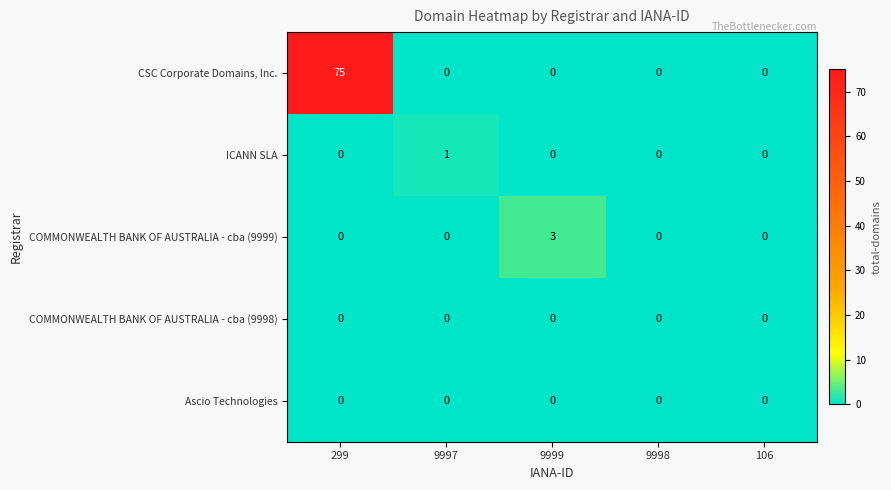

Reading left to right, transcribe all the data shown in this chart.

CSC Corporate Domains, Inc.: 75	0	0	0	0
ICANN SLA: 0	1	0	0	0
COMMONWEALTH BANK OF AUSTRALIA - cba (9999): 0	0	3	0	0
COMMONWEALTH BANK OF AUSTRALIA - cba (9998): 0	0	0	0	0
Ascio Technologies: 0	0	0	0	0